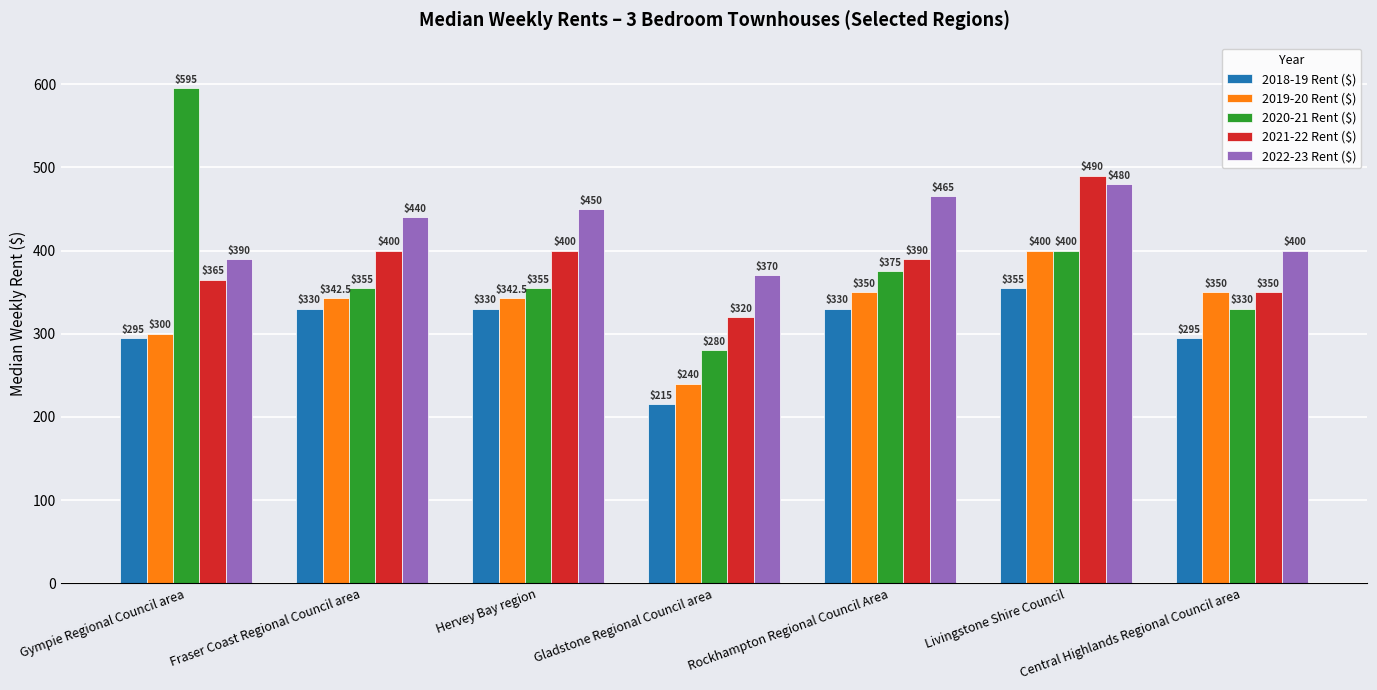

What value does the 2019-20 Rent ($) series have at Fraser Coast Regional Council area?

342.5